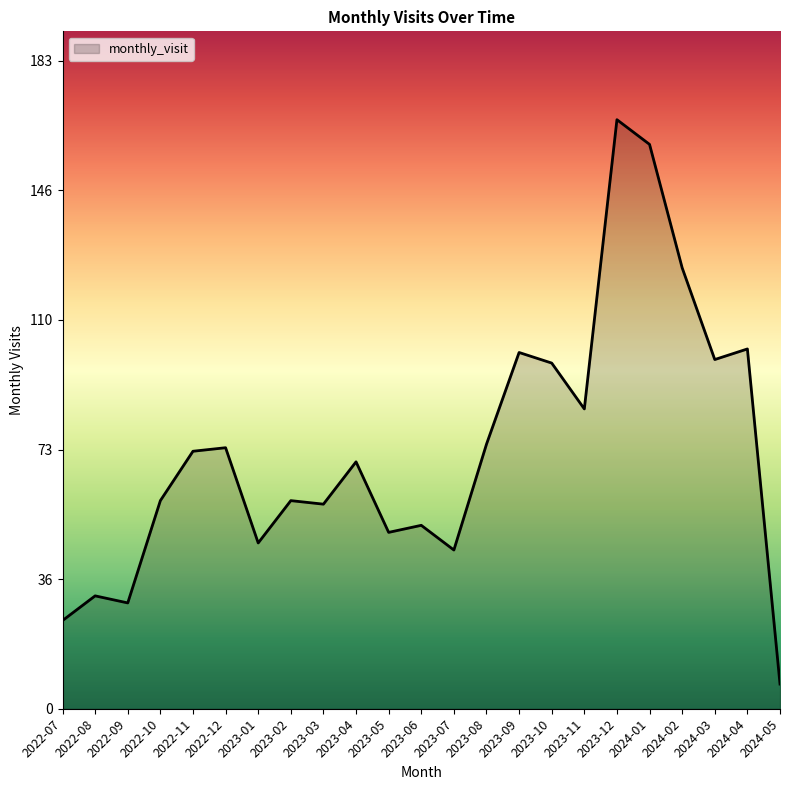

What position from the left is 2024-04?

22